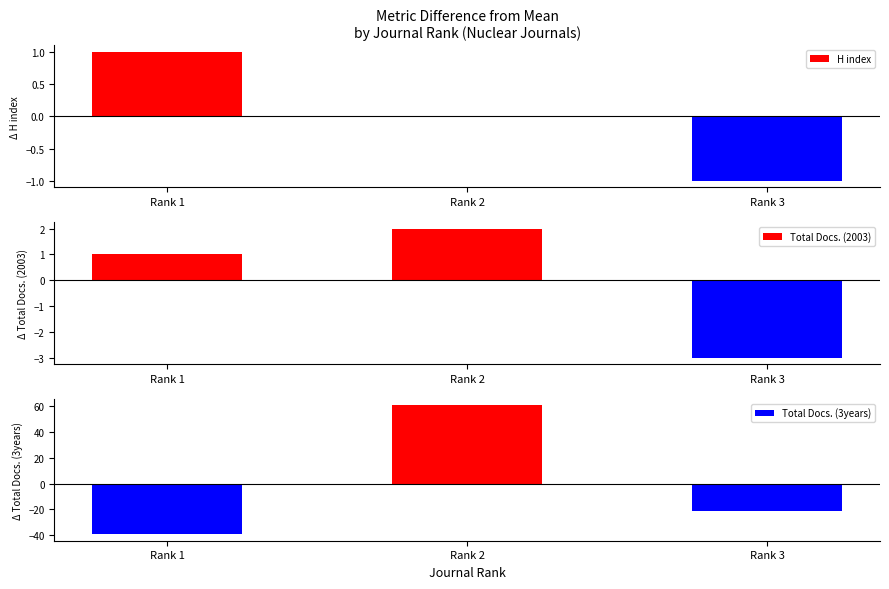

Which has a higher value, Rank 3 or Rank 2?

Rank 2